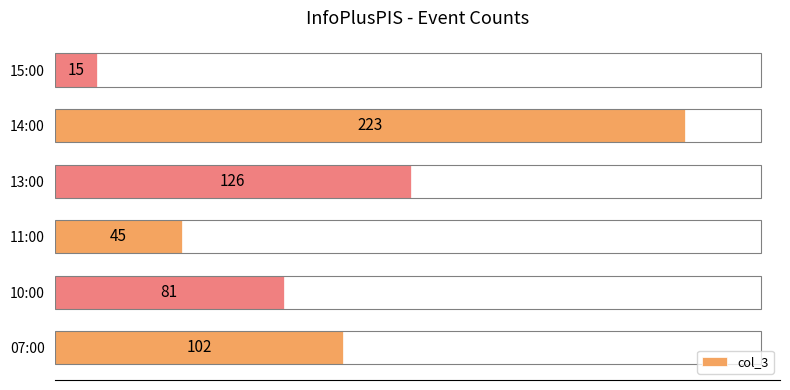

Reading bottom to top, extract all data points from this chart.

102	81	45	126	223	15